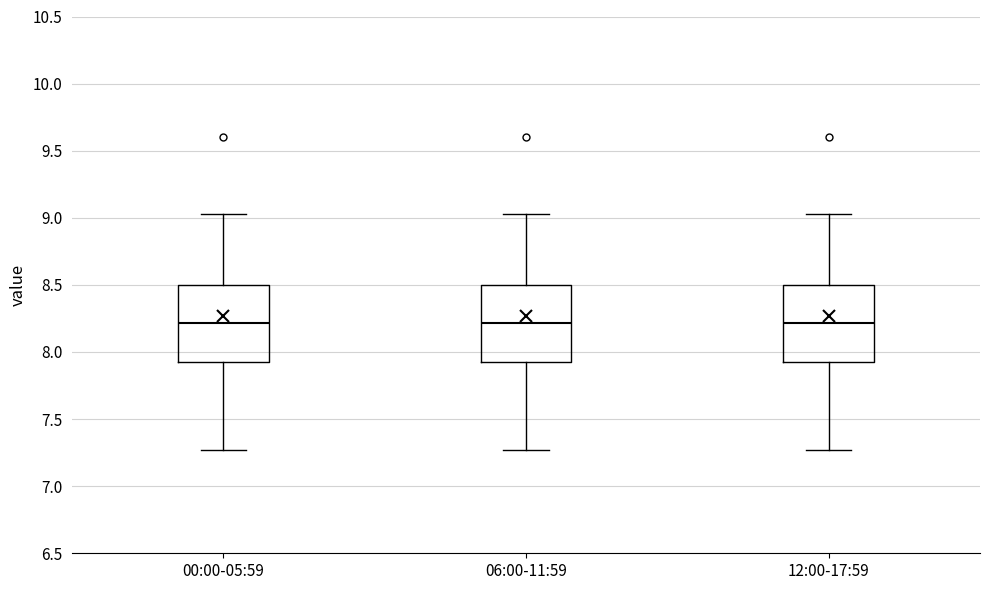

Reading left to right, transcribe this box plot: for each box, give where its median line is, the range the box spans, and where its two whiskers end, as read against the y-axis. The values are not printed on the chart, so give them approximately, as read against the axis.

00:00-05:59: median 8.20, box 7.90 to 8.50, whiskers 7.25 to 9.05
06:00-11:59: median 8.20, box 7.90 to 8.50, whiskers 7.25 to 9.05
12:00-17:59: median 8.20, box 7.90 to 8.50, whiskers 7.25 to 9.05